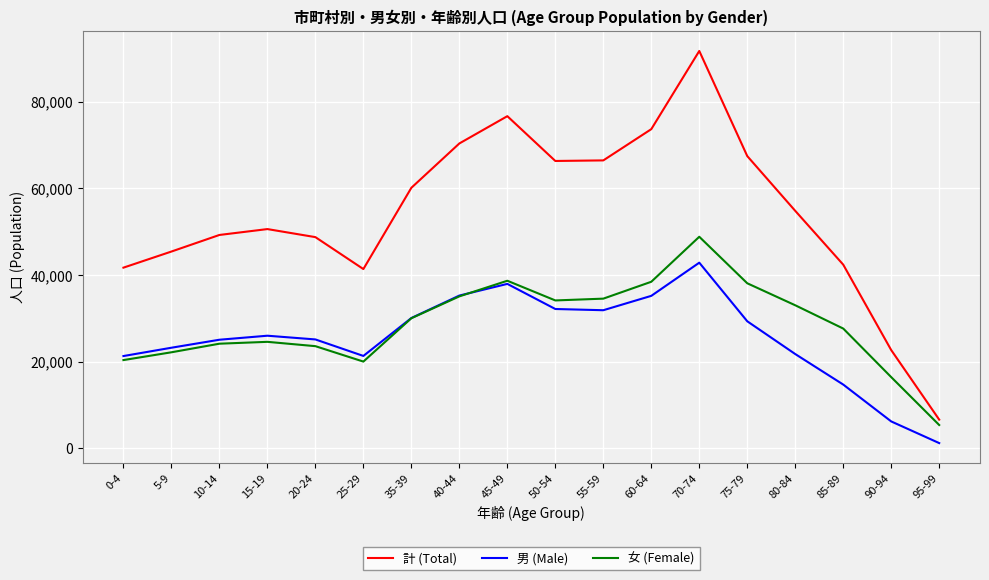

The value of 女 (Female) at 85-89 is 12120. True or false?

False